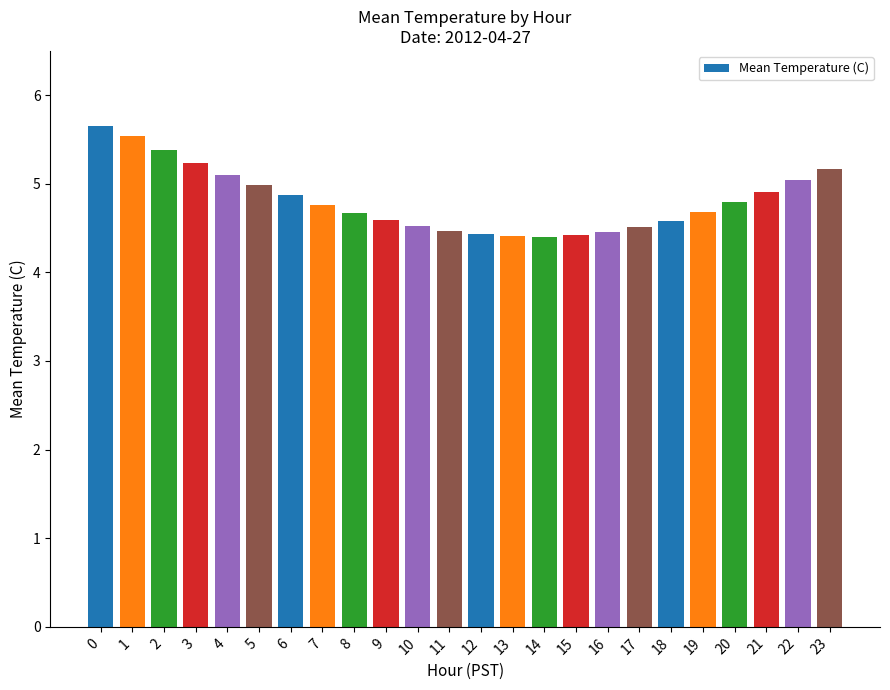

What is the smallest value displayed?

4.4